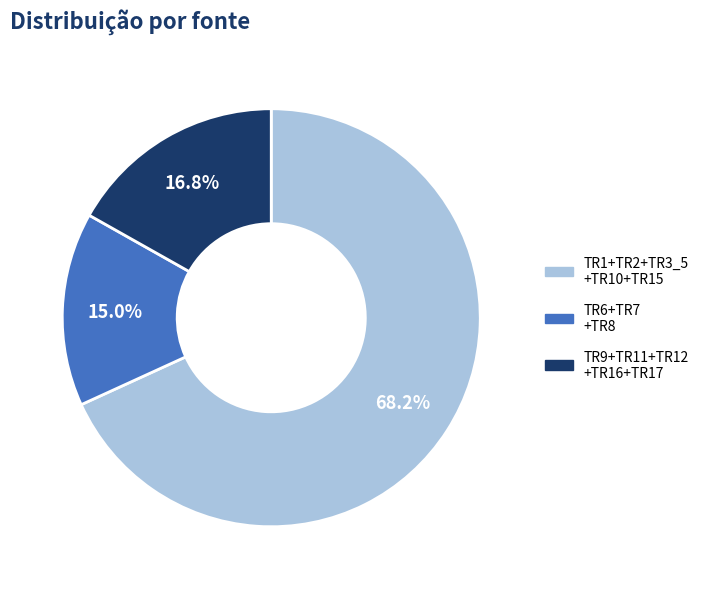

To the nearest percent, what is the average slice percentage?

33%